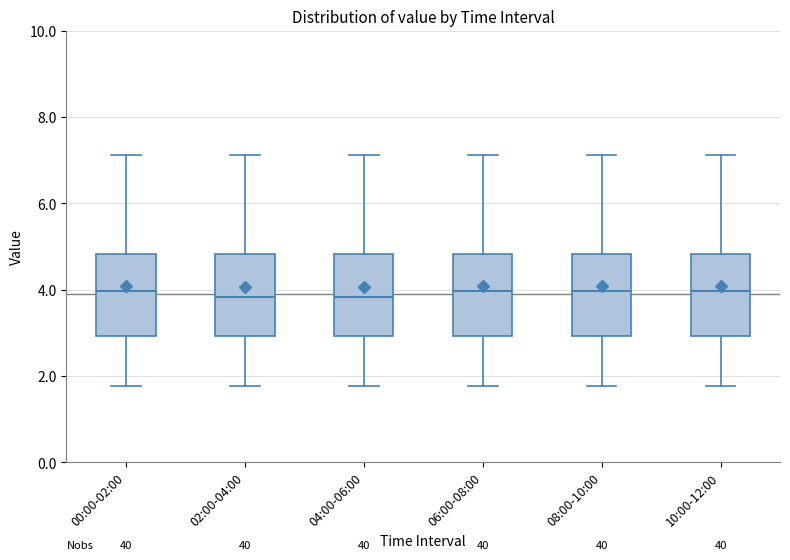

Reading left to right, read every box against the y-axis: the position of its median line, the range the box covers, and the ends of its whiskers. The values are not printed on the chart, so give them approximately, as read against the axis.

00:00-02:00: median 4.0, box 3.0 to 4.8, whiskers 1.8 to 7.2
02:00-04:00: median 3.8, box 3.0 to 4.8, whiskers 1.8 to 7.2
04:00-06:00: median 3.8, box 3.0 to 4.8, whiskers 1.8 to 7.2
06:00-08:00: median 4.0, box 3.0 to 4.8, whiskers 1.8 to 7.2
08:00-10:00: median 4.0, box 3.0 to 4.8, whiskers 1.8 to 7.2
10:00-12:00: median 4.0, box 3.0 to 4.8, whiskers 1.8 to 7.2